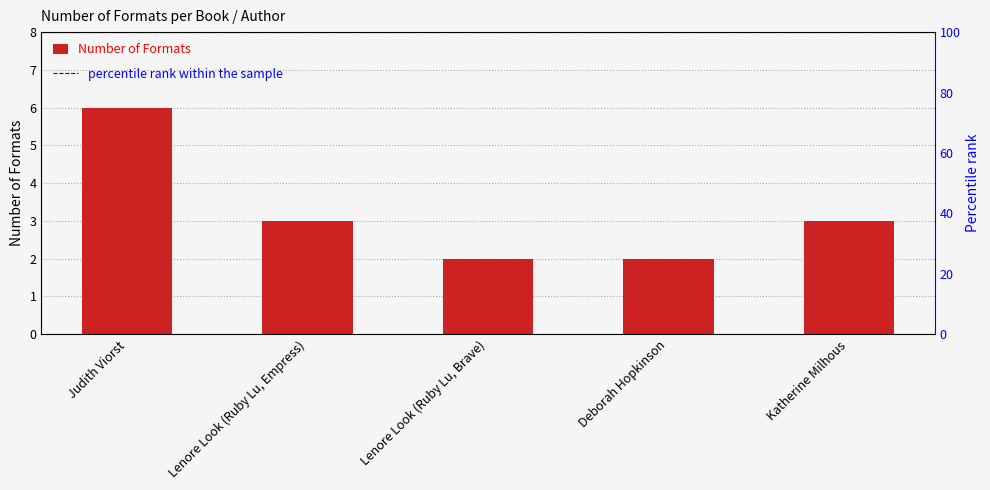

Count the number of categories in the chart.

5